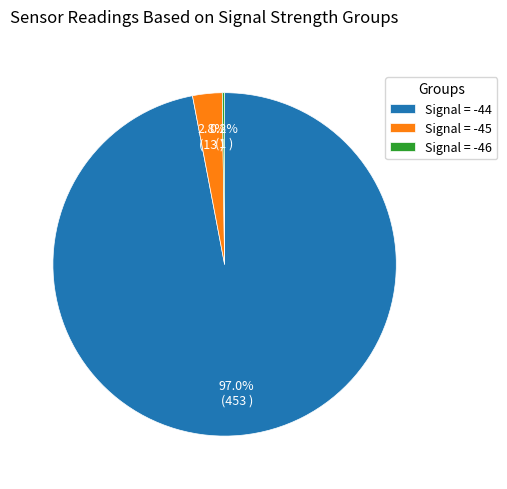

Which slice represents more than half of the pie?

Signal = -44